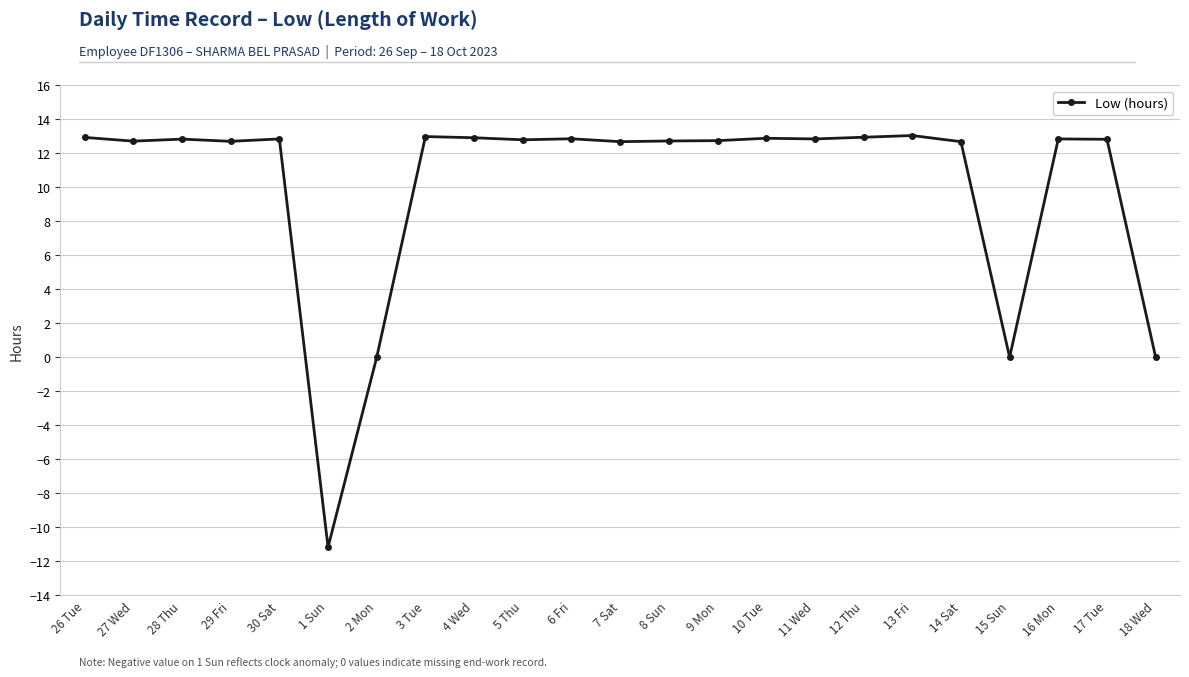

What is the minimum value shown in the chart?

-11.2